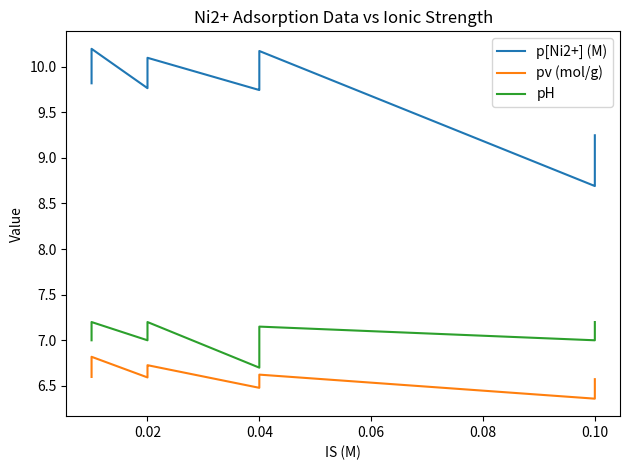

Does the chart display data point markers on the line(s)?

No